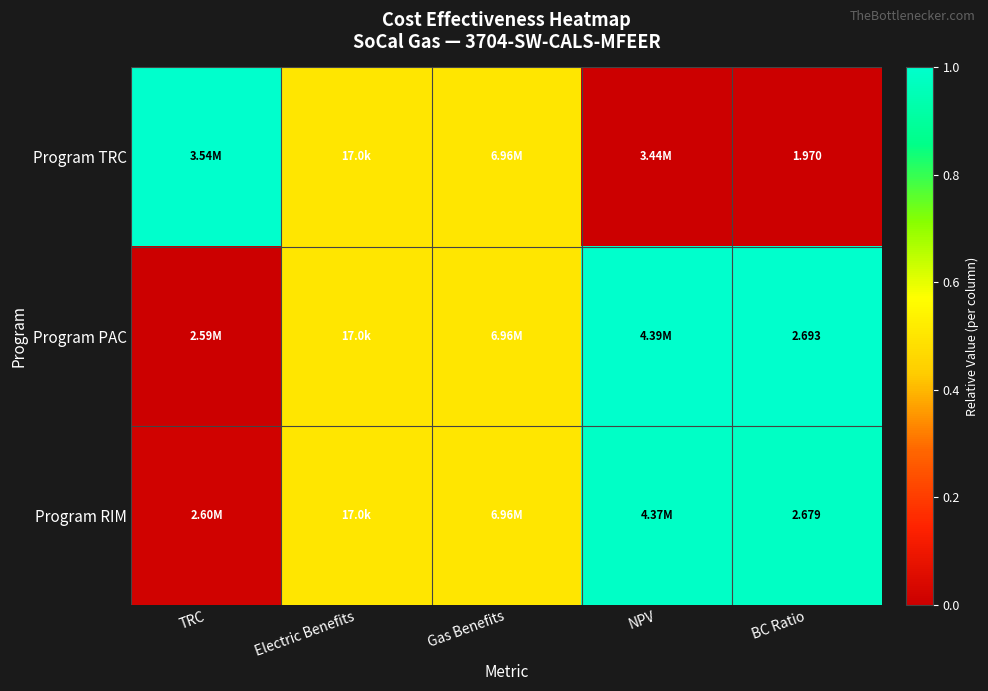

What is the difference between the maximum and minimum values in the Program PAC series?

1.0